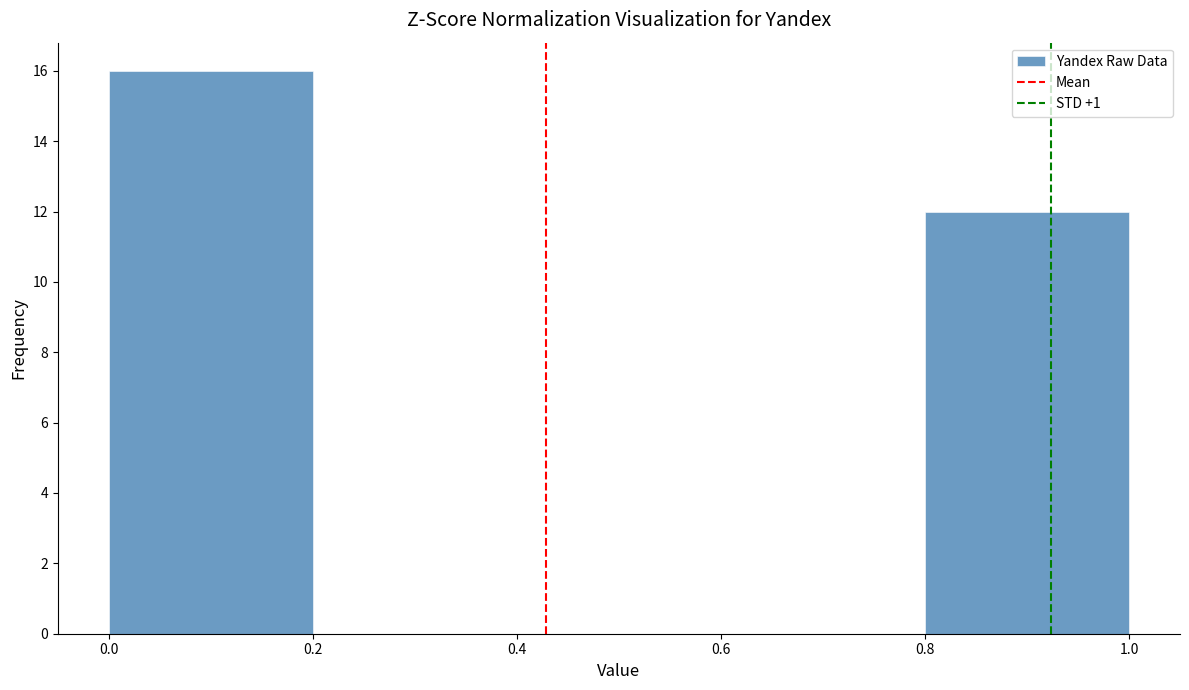

What is the height of the bar covering 0.0 to 0.2 on the x-axis? The values are not printed on the chart, so give them approximately, as read against the axis.

16